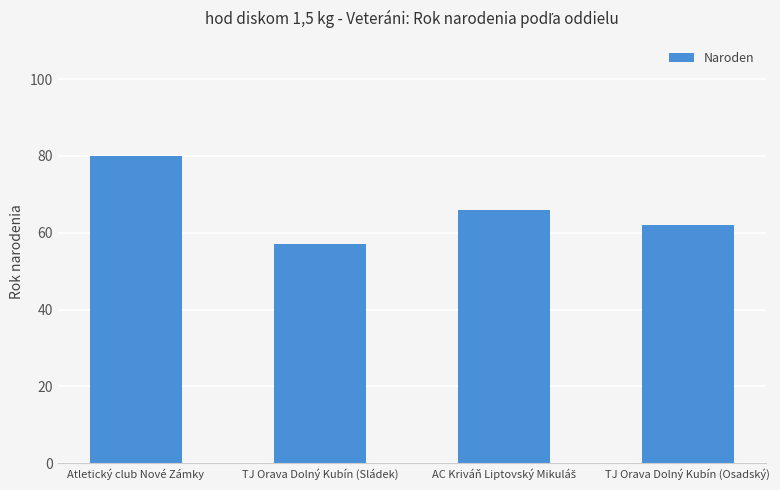

What is the change in value from TJ Orava Dolný Kubín (Sládek) to TJ Orava Dolný Kubín (Osadský)?

+5